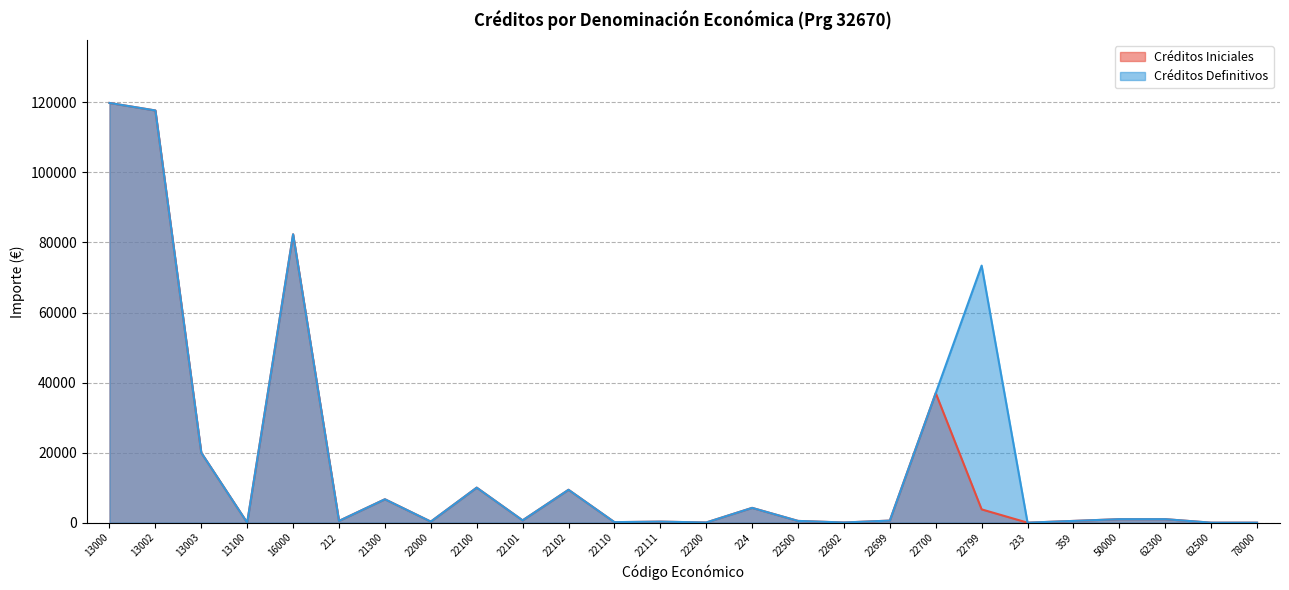

In Créditos Definitivos, how many points are lower than both neighbors (excluding endpoints)?

8